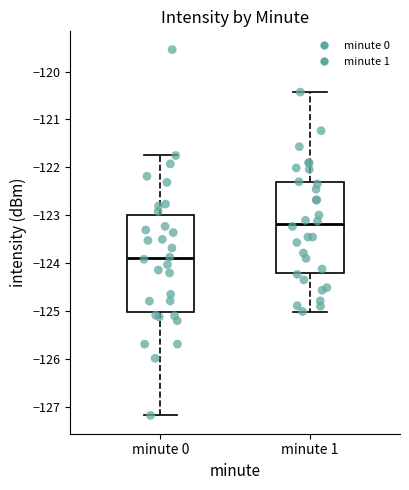

Where does the upper whisker of the box for minute 1 end on the y-axis? The values are not printed on the chart, so give them approximately, as read against the axis.

-120.4